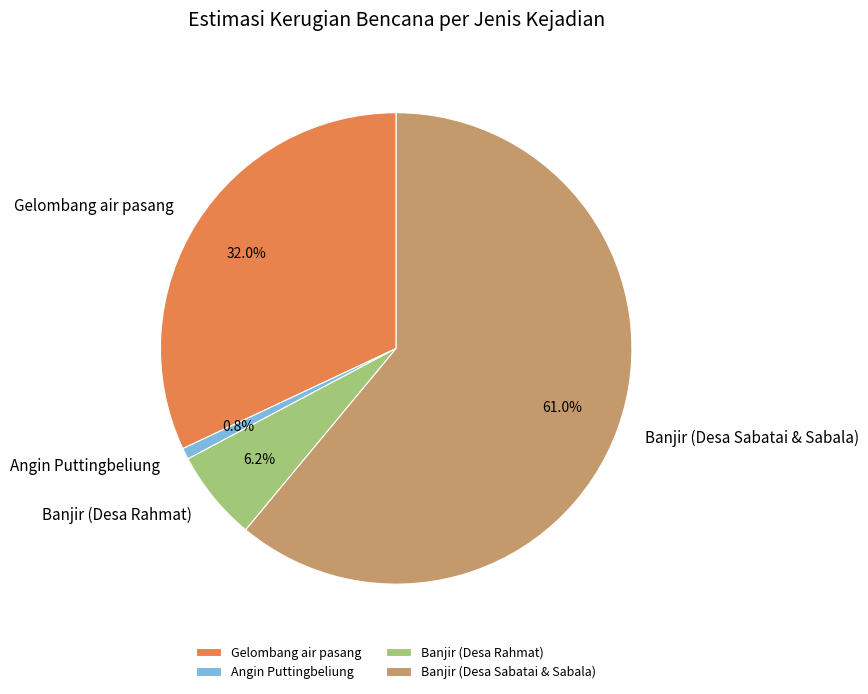

Does Gelombang air pasang account for over 50% of the chart?

No